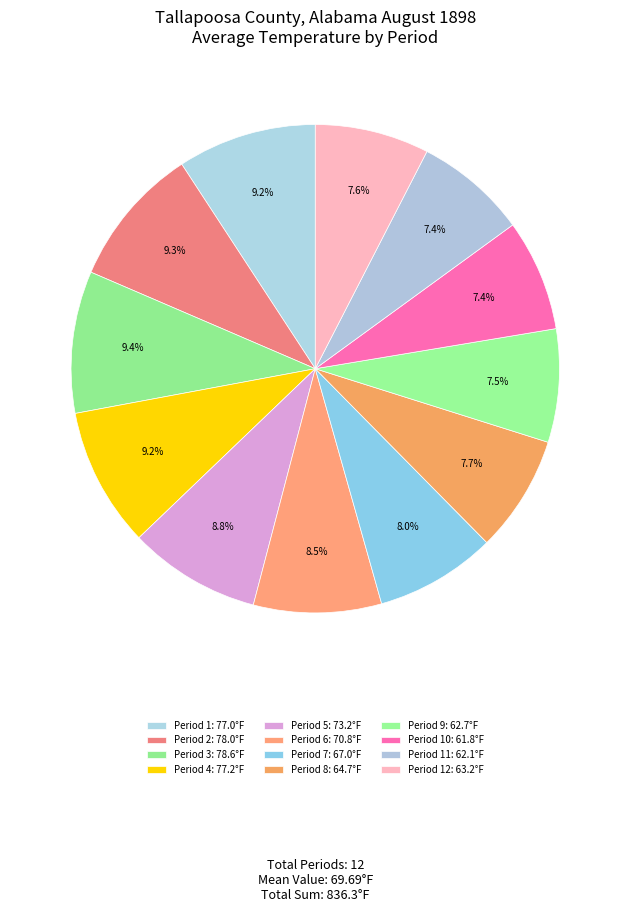

Rank the categories by value from highest to lowest.

Period 3, Period 2, Period 4, Period 1, Period 5, Period 6, Period 7, Period 8, Period 12, Period 9, Period 11, Period 10